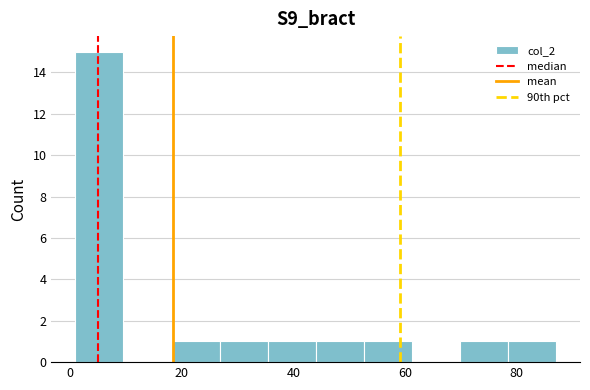

Reading left to right, list every bar in this chart as the range it spans on the x-axis followed by its height. Neither the bar edges nor the heights are printed on the chart, so give them approximately, as read against the axes.

1.0 to 9.6: 15
9.6 to 18.2: 0
18.2 to 26.8: 1
26.8 to 35.4: 1
35.4 to 44.0: 1
44.0 to 52.6: 1
52.6 to 61.2: 1
61.2 to 69.8: 0
69.8 to 78.4: 1
78.4 to 87.0: 1